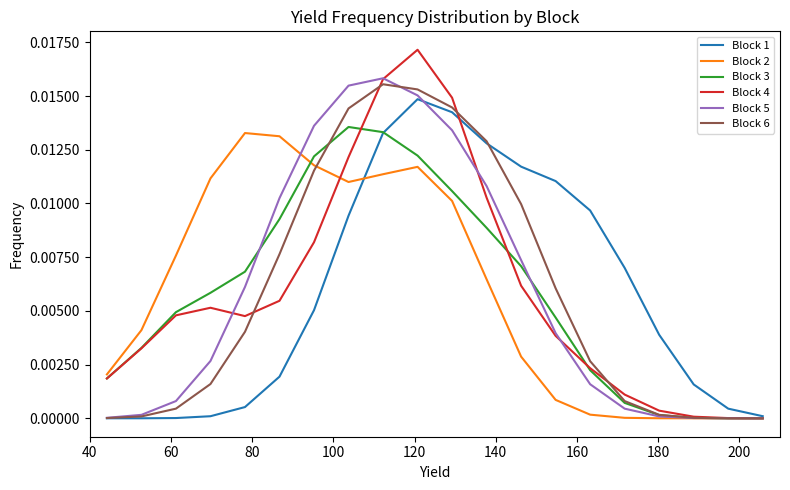

Which series has the largest range (max minus min)?

Block 4